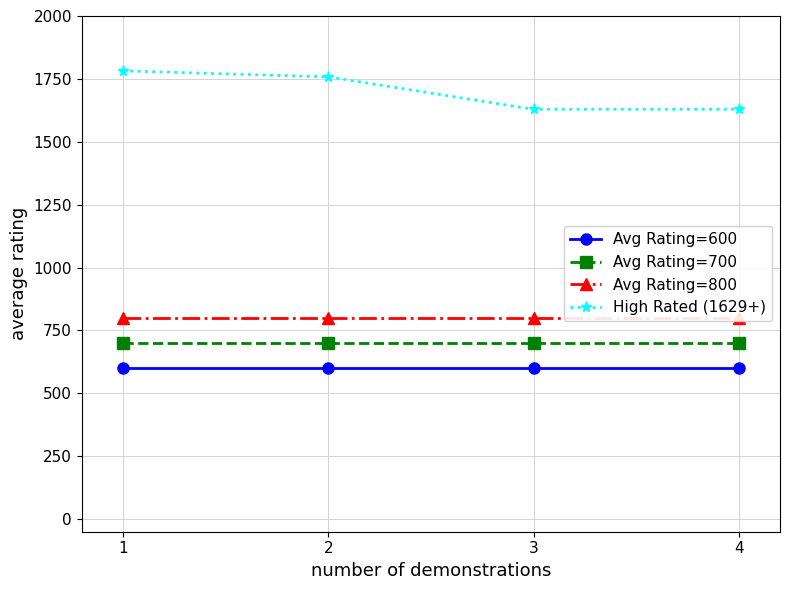

Is the value of Avg Rating=800 at 4 greater than the value of Avg Rating=700 at 1?

Yes